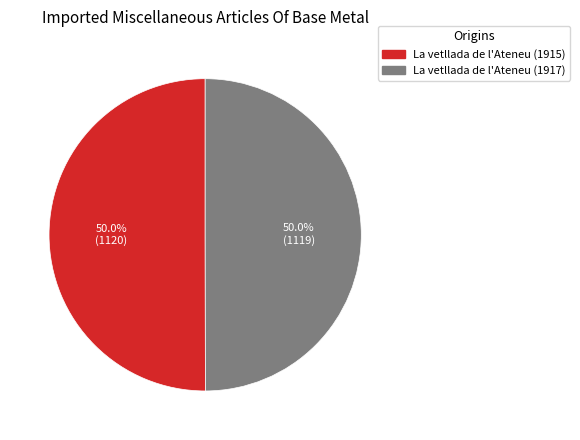

The La vetllada de l'Ateneu (1917) slice represents 50% of the pie. True or false?

True